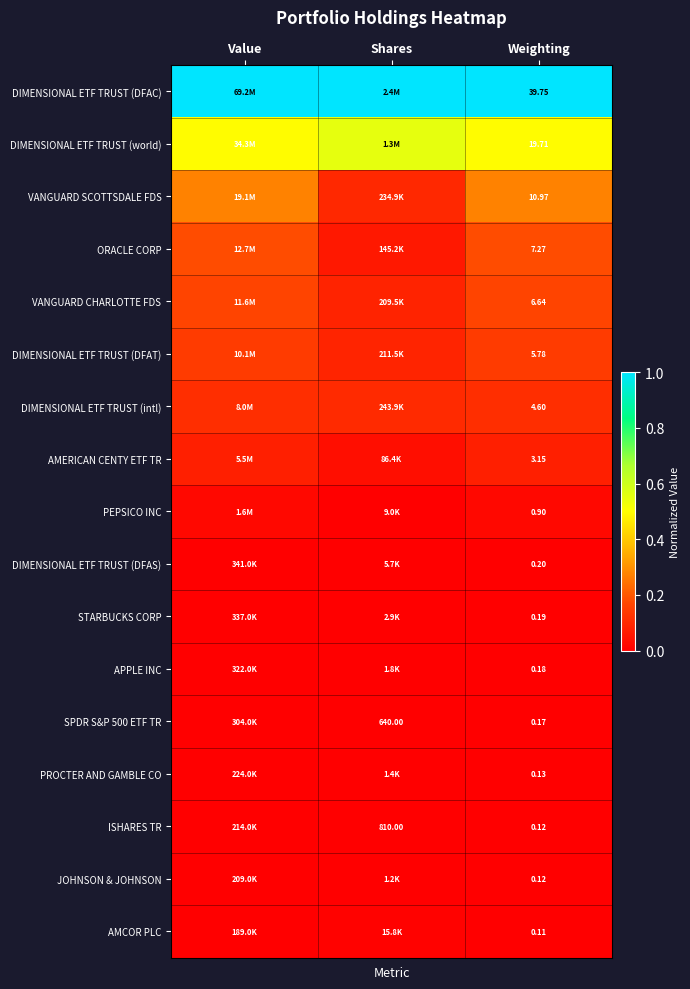

Is the value of JOHNSON & JOHNSON at Weighting greater than the value of AMERICAN CENTY ETF TR at Weighting?

No